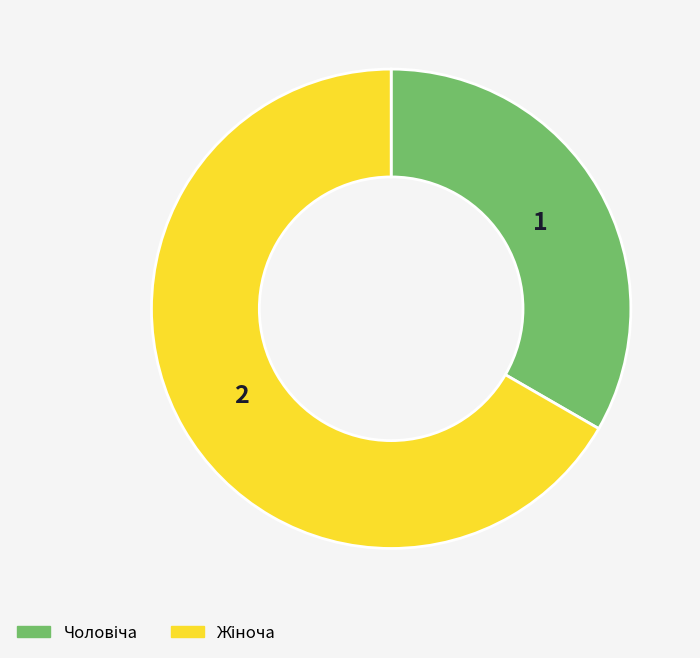

Is there a majority slice in this chart?

Yes